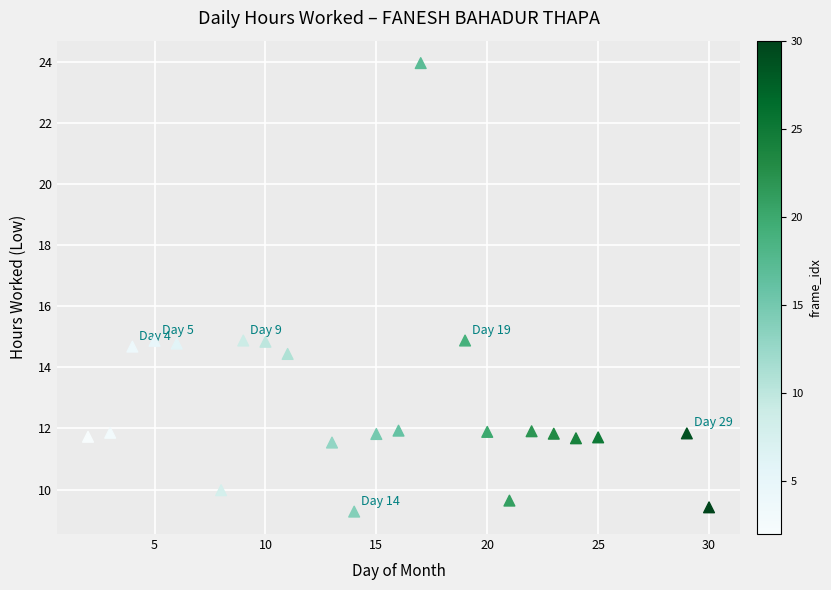

What is the range of X values (max minus min)?

28.0